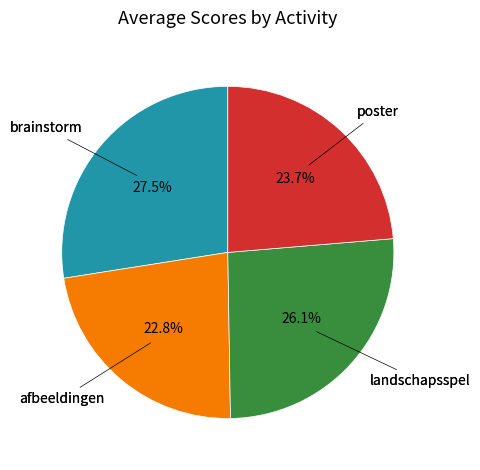

Does any single category account for the majority?

No